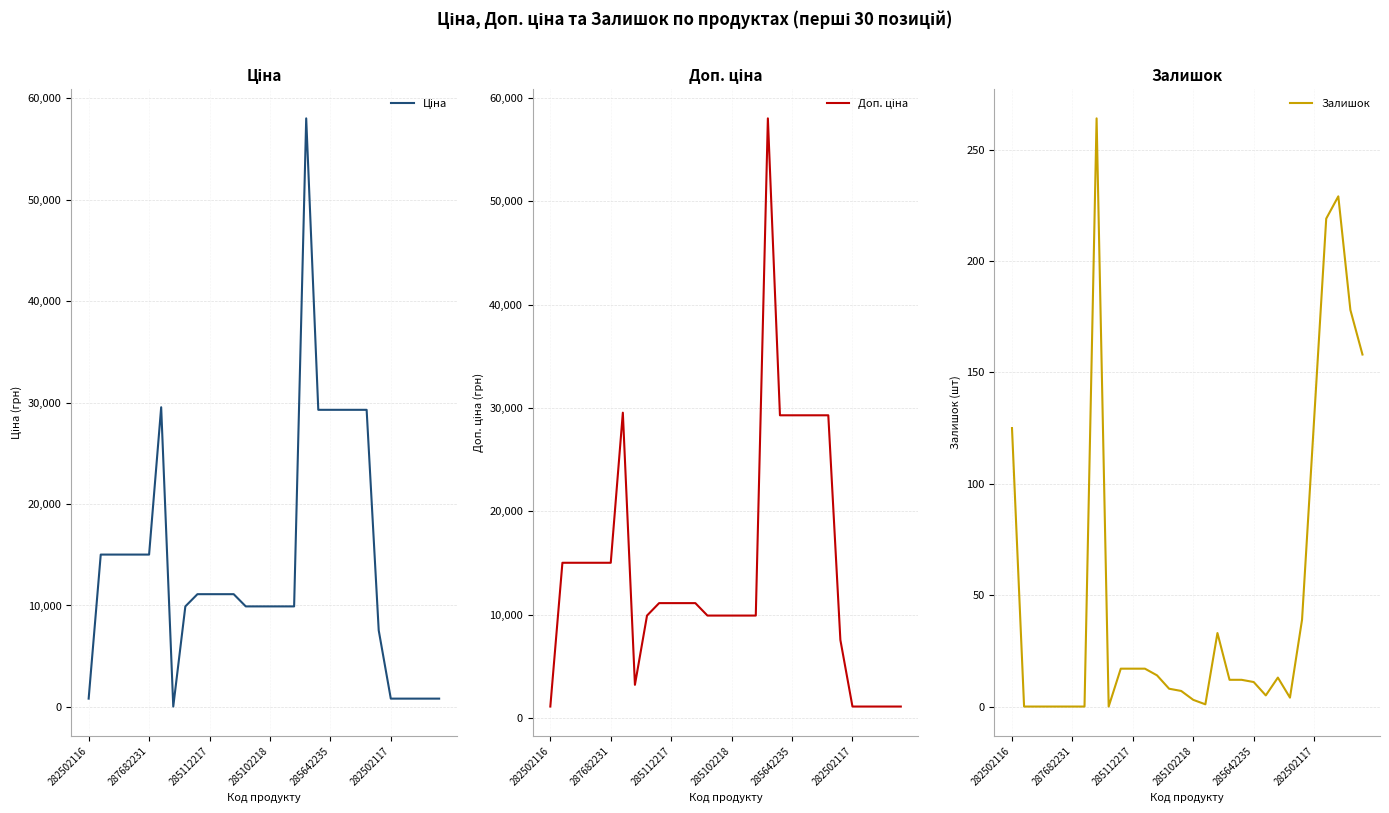

What is the value of the Залишок point at the 14th from the left?

8.0